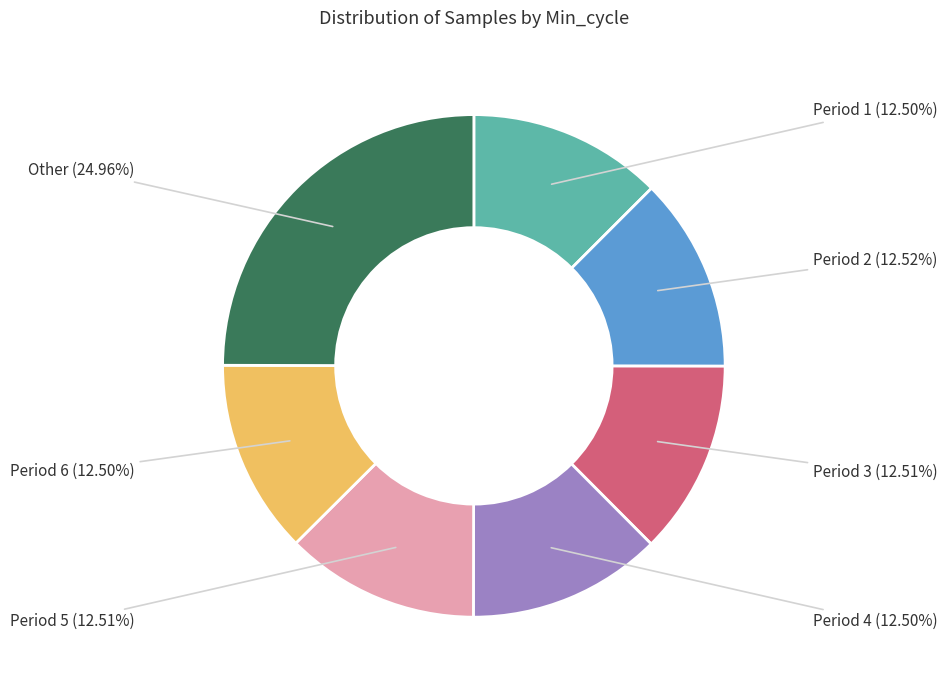

Is there a majority slice in this chart?

No